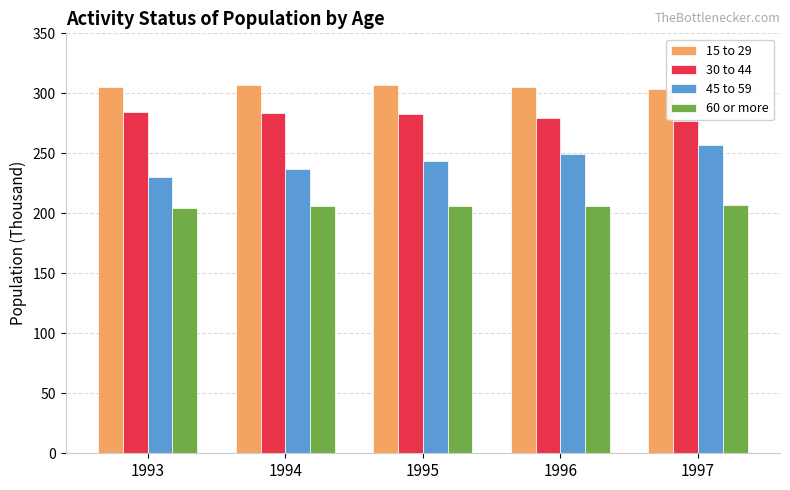

Rank the series by their maximum value, from lowest to highest.

60 or more, 45 to 59, 30 to 44, 15 to 29